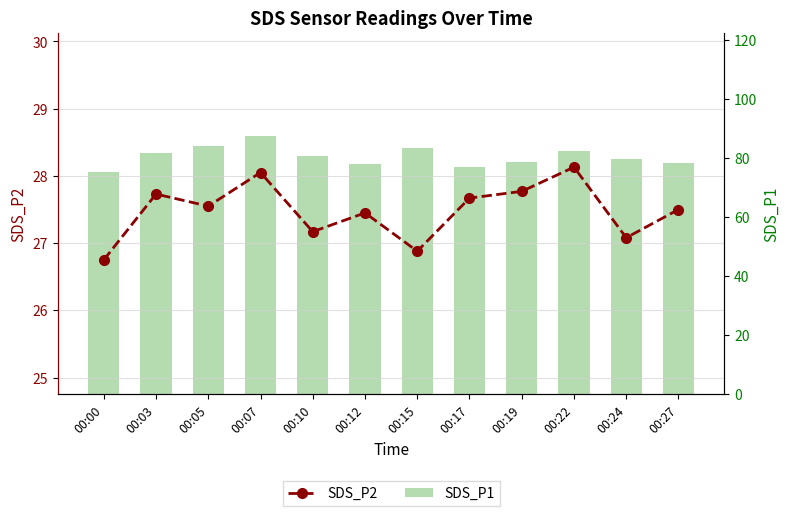

What are all the series names shown in the legend?

SDS_P2, SDS_P1